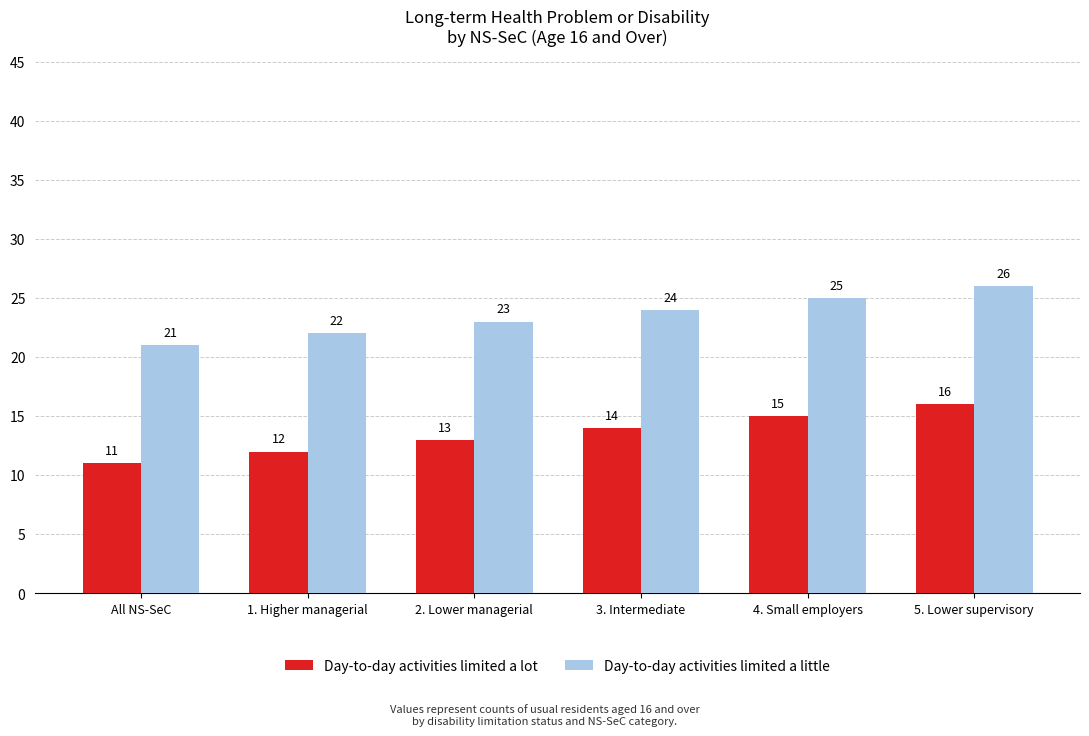

What is the label of the 1st bar from the left?

All NS-SeC